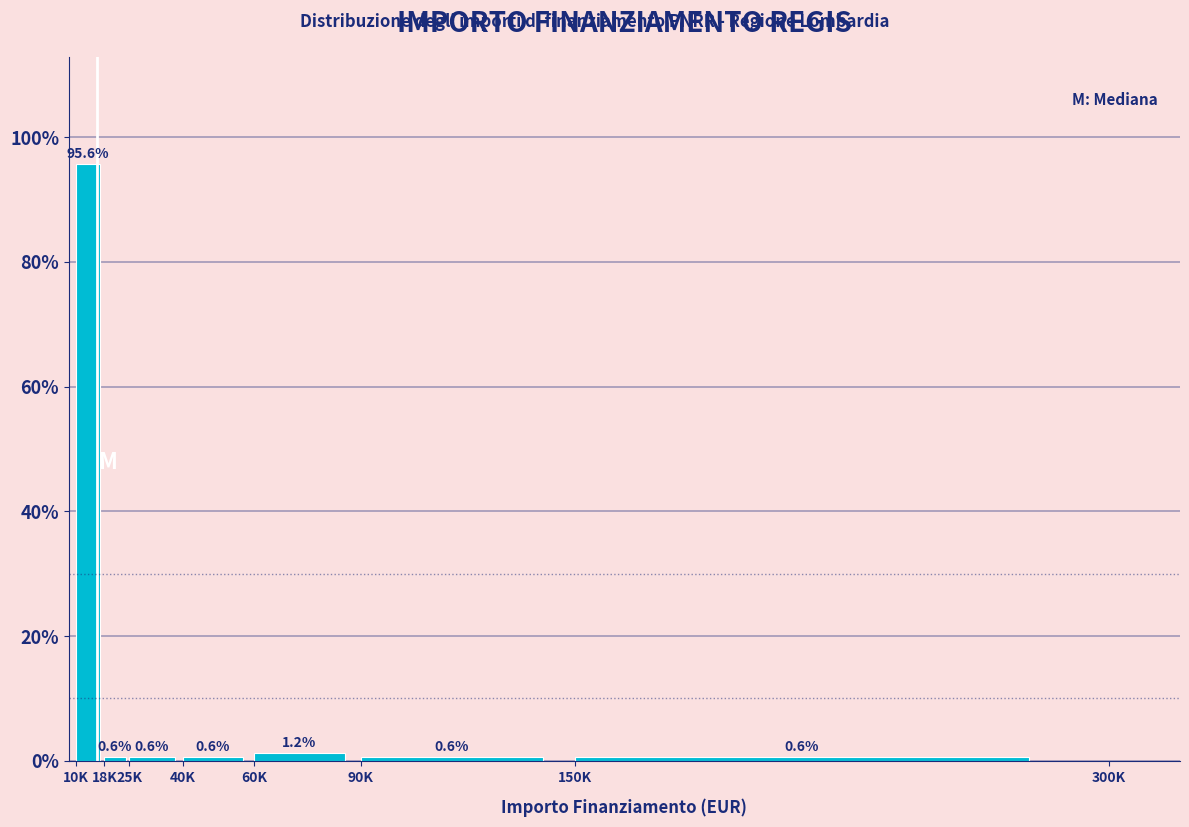

True or false: the data shows 0.6 at 40K.

True